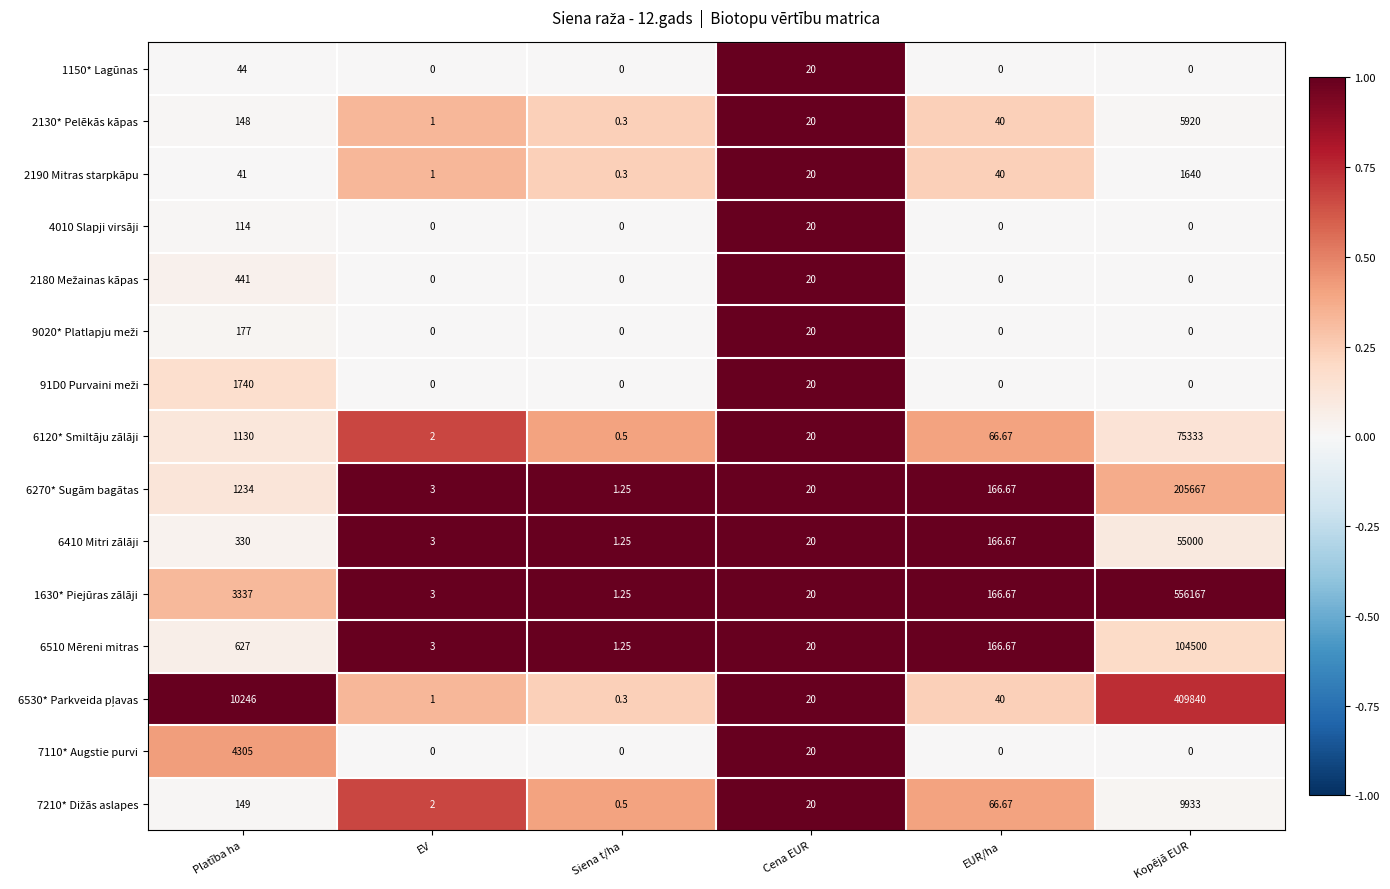

Where does the 2130* Pelēkās kāpas series first go above 40?

Platība ha